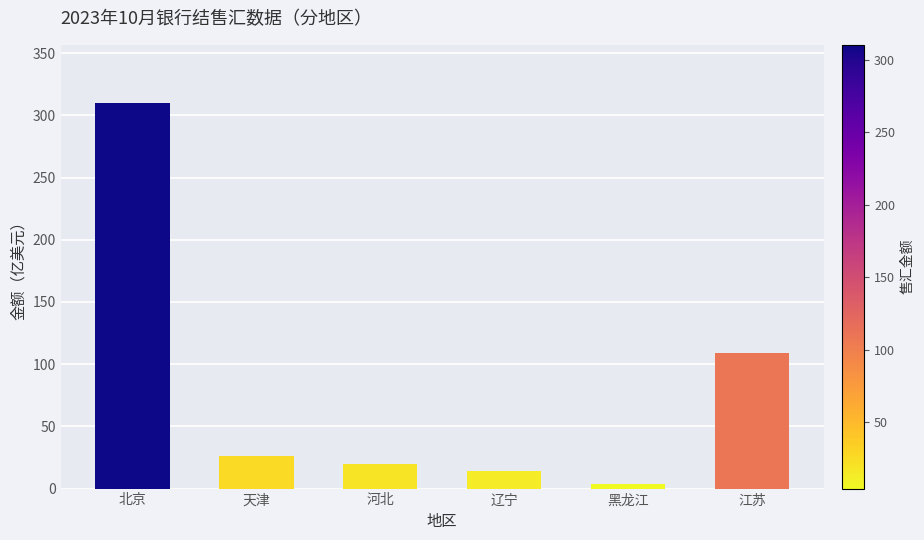

What is the difference between the maximum and second lowest values?

296.1